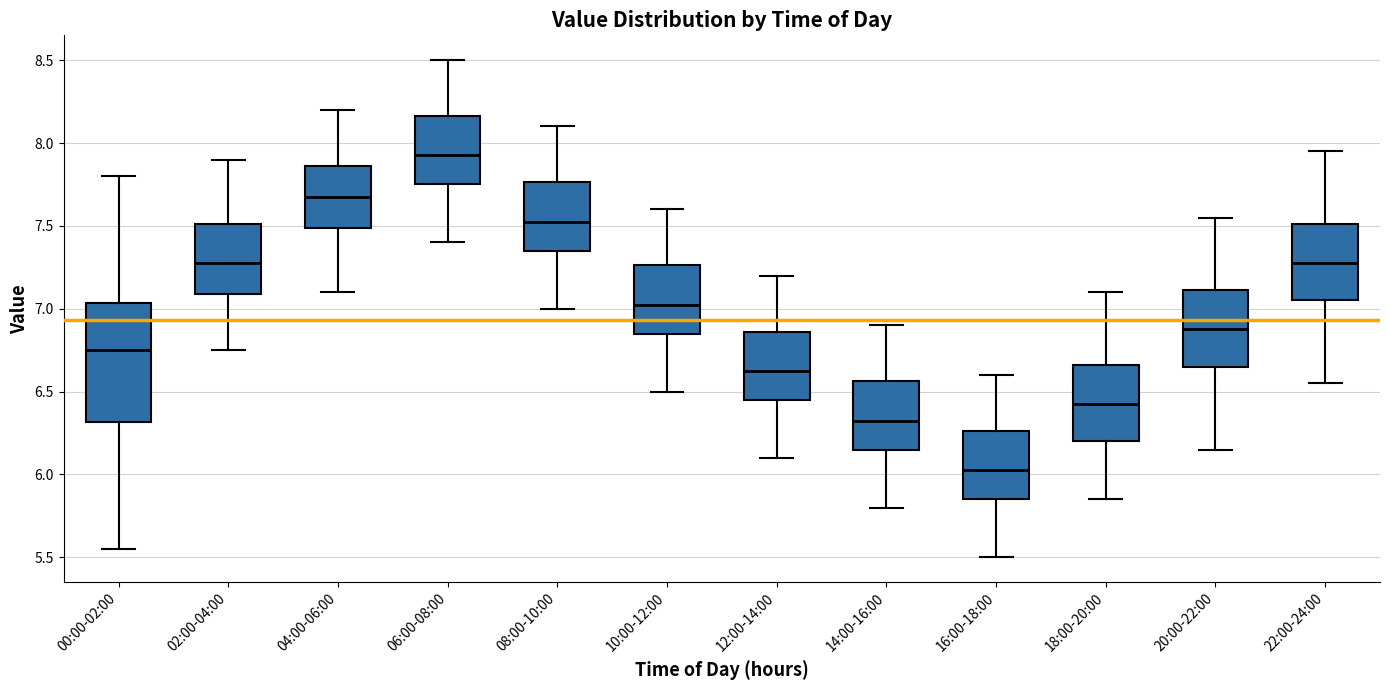

Reading left to right, read every box against the y-axis: the position of its median line, the range the box covers, and the ends of its whiskers. The values are not printed on the chart, so give them approximately, as read against the axis.

00:00-02:00: median 6.75, box 6.30 to 7.05, whiskers 5.55 to 7.80
02:00-04:00: median 7.30, box 7.10 to 7.50, whiskers 6.75 to 7.90
04:00-06:00: median 7.70, box 7.50 to 7.85, whiskers 7.10 to 8.20
06:00-08:00: median 7.95, box 7.75 to 8.15, whiskers 7.40 to 8.50
08:00-10:00: median 7.55, box 7.35 to 7.75, whiskers 7.00 to 8.10
10:00-12:00: median 7.05, box 6.85 to 7.25, whiskers 6.50 to 7.60
12:00-14:00: median 6.65, box 6.45 to 6.85, whiskers 6.10 to 7.20
14:00-16:00: median 6.35, box 6.15 to 6.55, whiskers 5.80 to 6.90
16:00-18:00: median 6.05, box 5.85 to 6.25, whiskers 5.50 to 6.60
18:00-20:00: median 6.45, box 6.20 to 6.65, whiskers 5.85 to 7.10
20:00-22:00: median 6.90, box 6.65 to 7.10, whiskers 6.15 to 7.55
22:00-24:00: median 7.30, box 7.05 to 7.50, whiskers 6.55 to 7.95